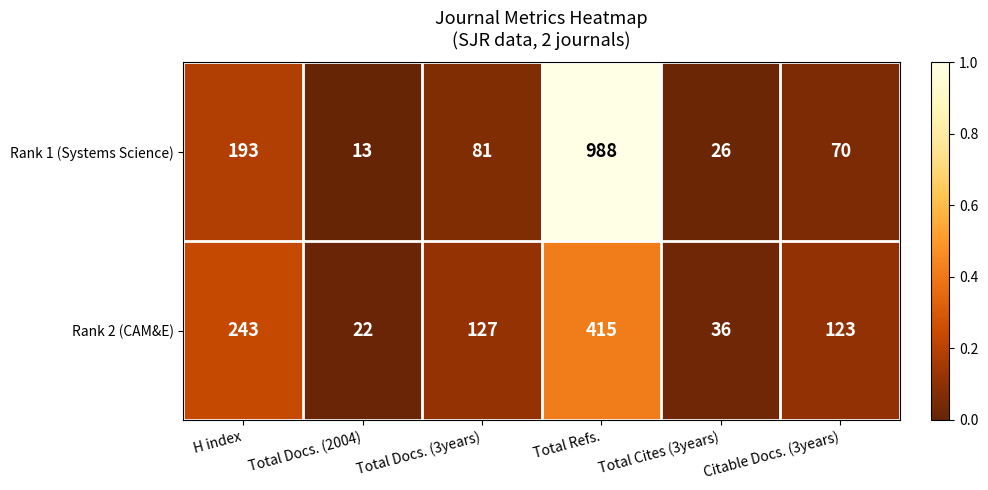

What is the average value of the Rank 2 (CAM&E) series?

161